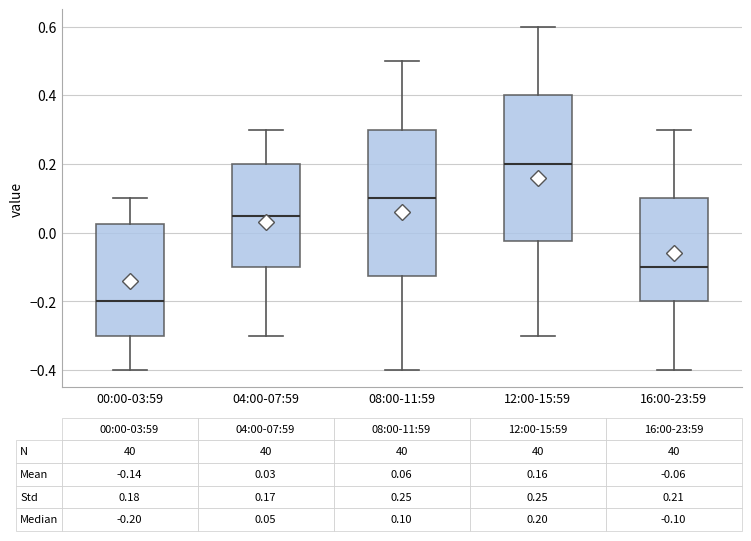

Which box's median line is the highest?

12:00-15:59